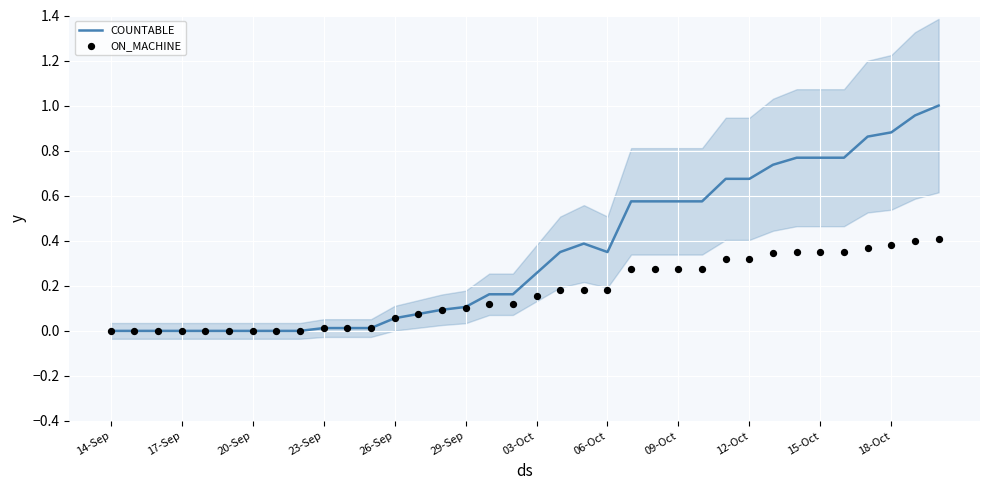

Which series has the largest Y range (max minus min)?

COUNTABLE